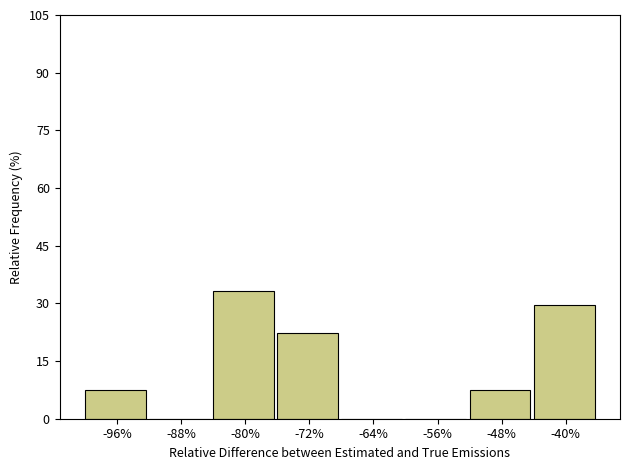

Reading left to right, extract all data points from this chart.

-96%=7.4	-88%=0.0	-80%=33.3	-72%=22.2	-64%=0.0	-56%=0.0	-48%=7.4	-40%=29.6